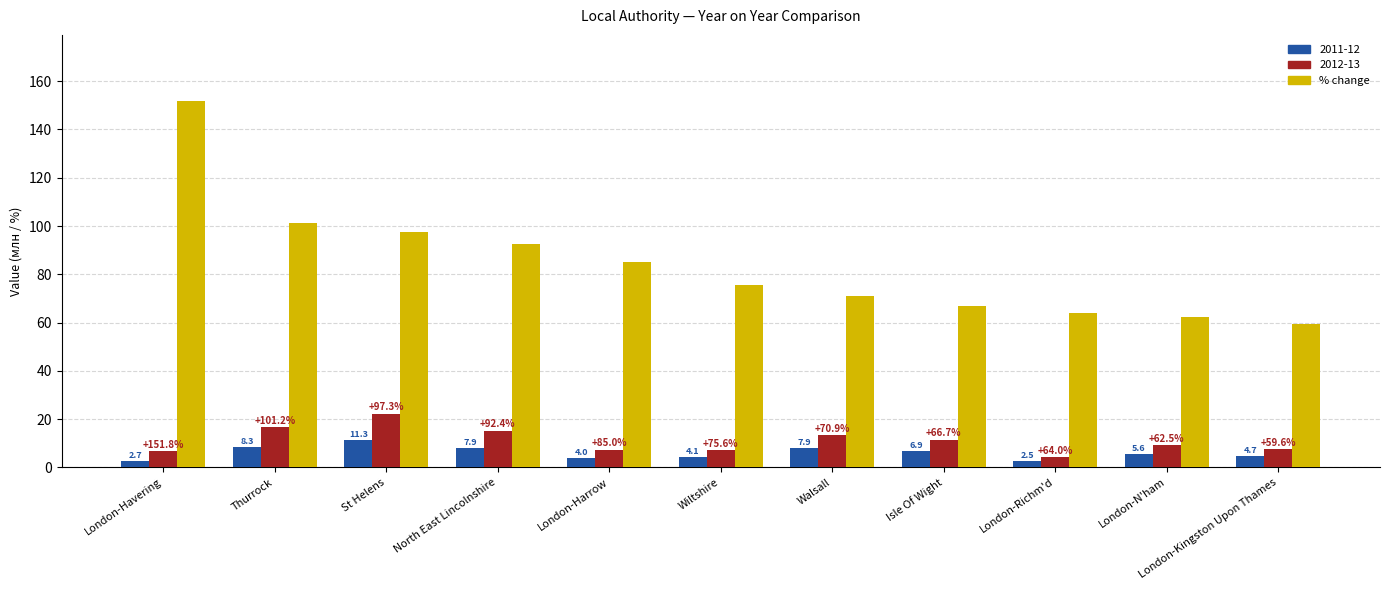

Which label corresponds to the smallest value in the chart?

London-Richm'd